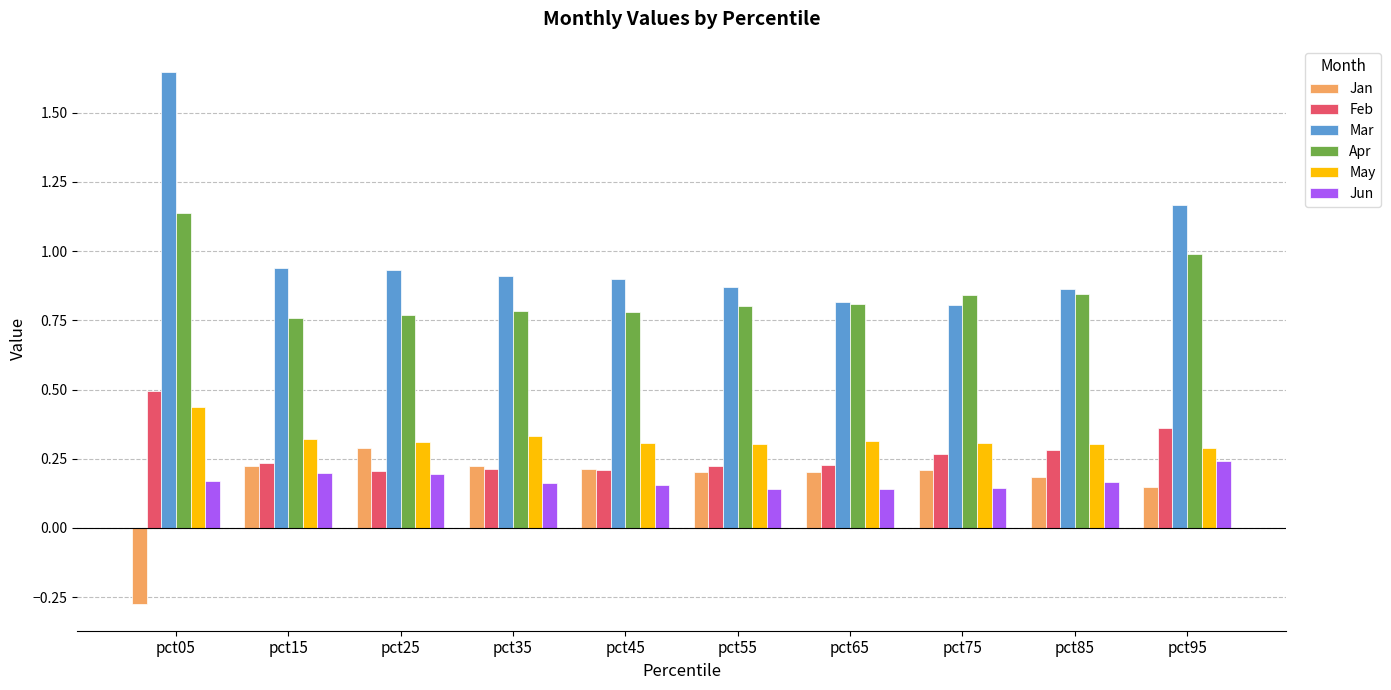

Which series has the widest spread of values?

Mar